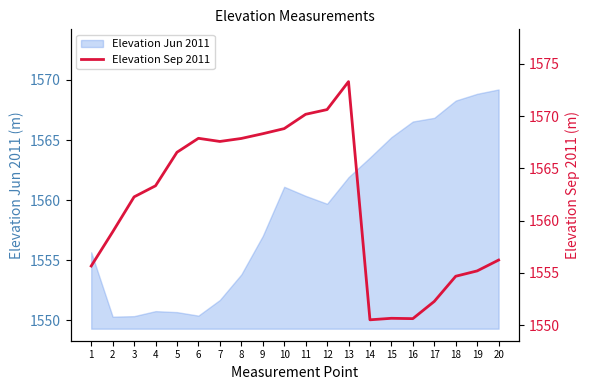

At which label does Elevation Jun 2011 first exceed 1560?

10